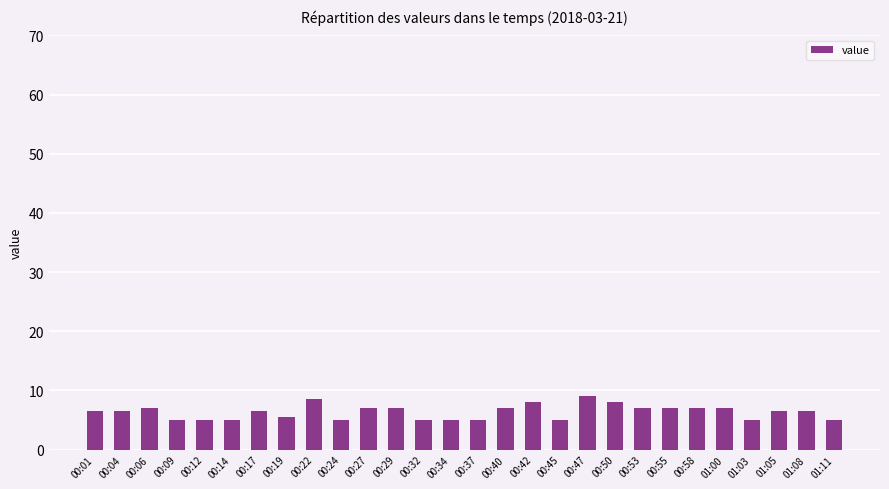

What is the average value?

6.3